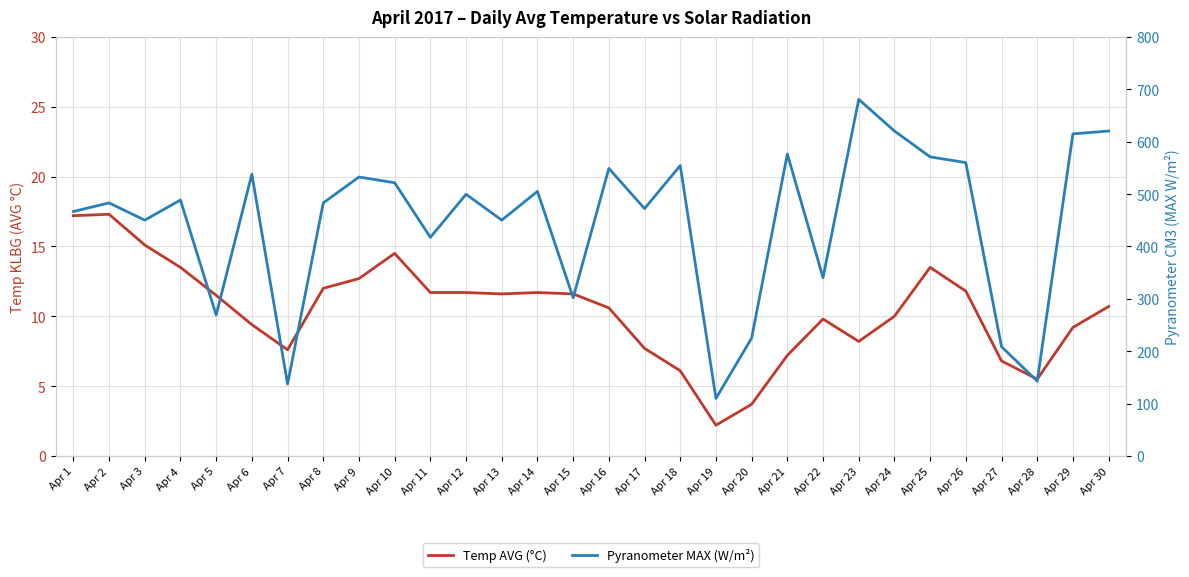

The value of Pyranometer MAX (W/m²) at Apr 9 is 532.5. True or false?

True